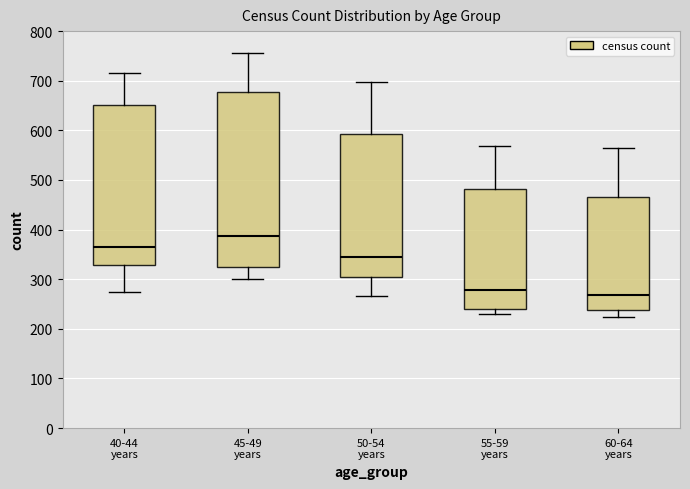

Which box has the lowest median line?

60-64 years